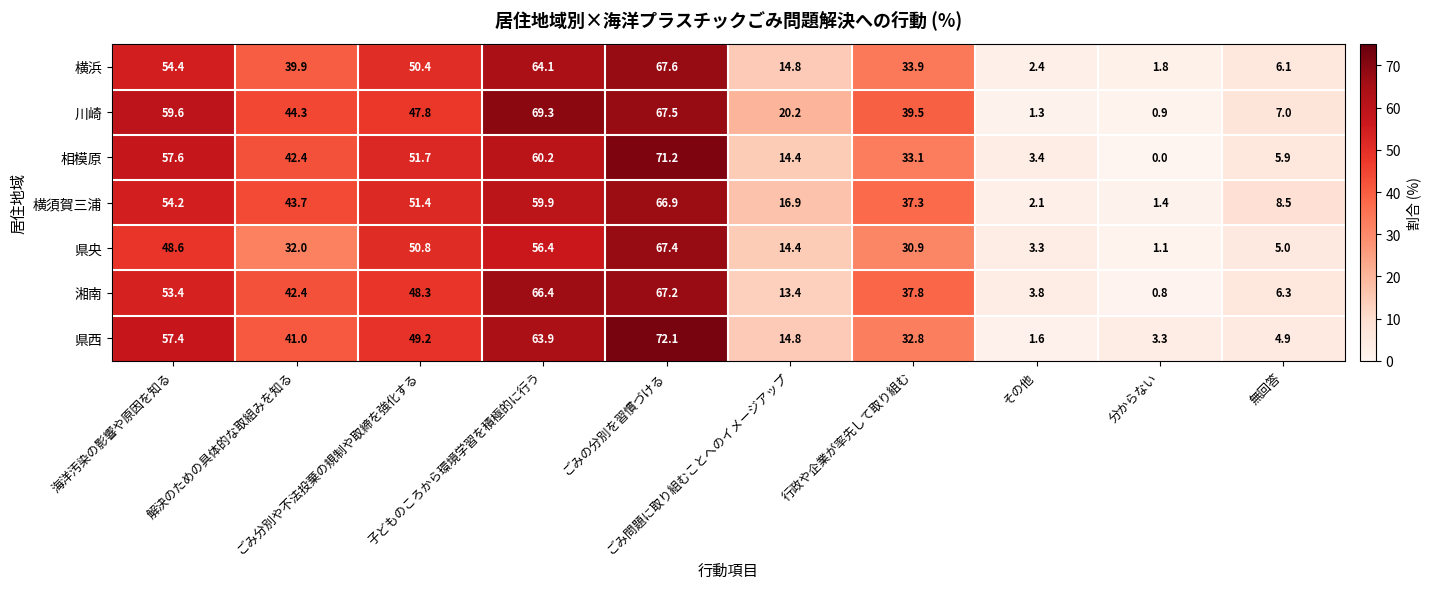

Which series has the largest range (max minus min)?

相模原